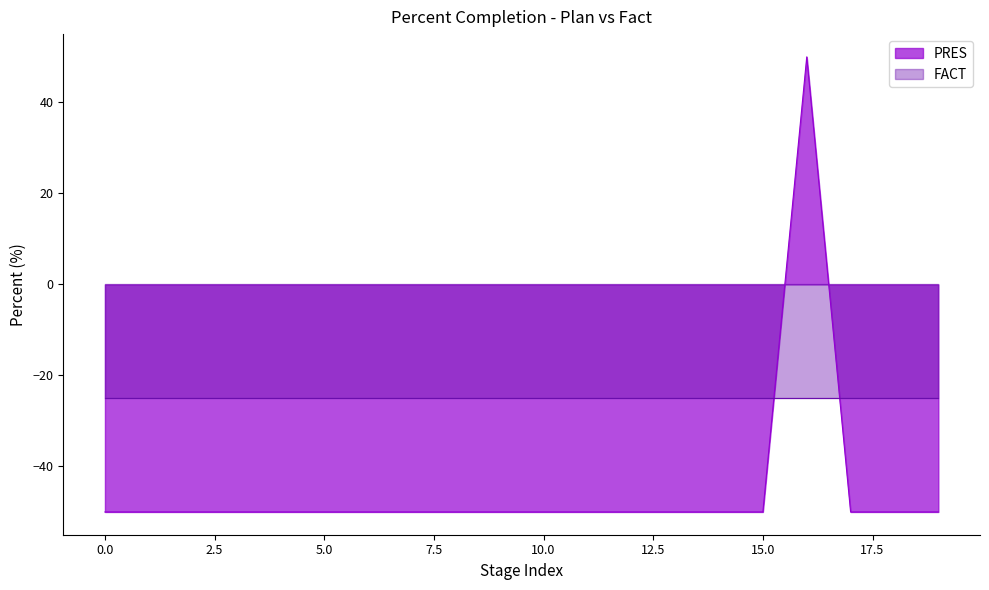

True or false: PRES has a value of -50 at 5.0.

True